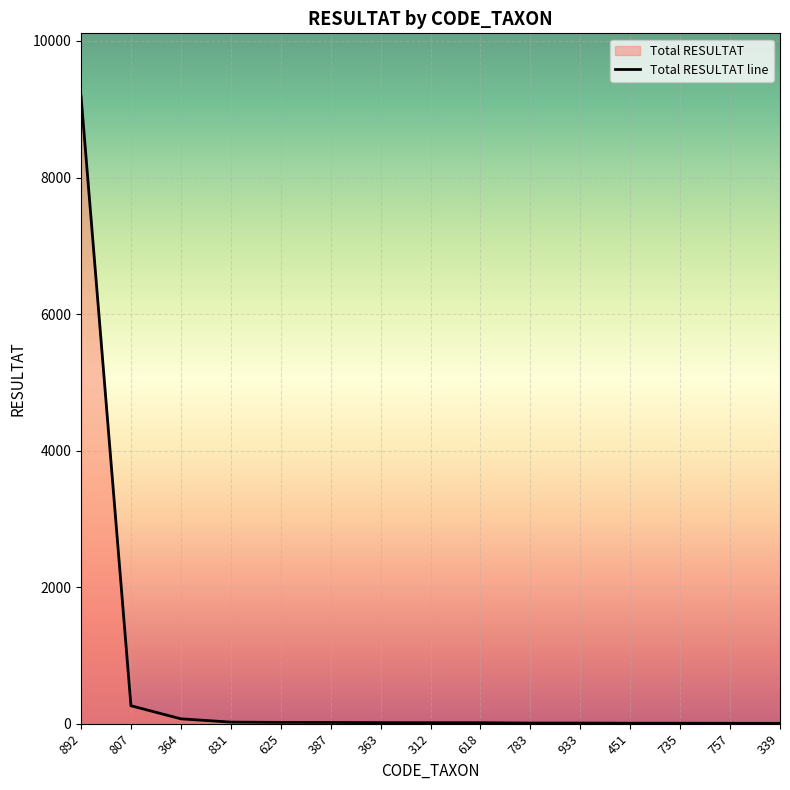

What is the minimum value shown in the chart?

5